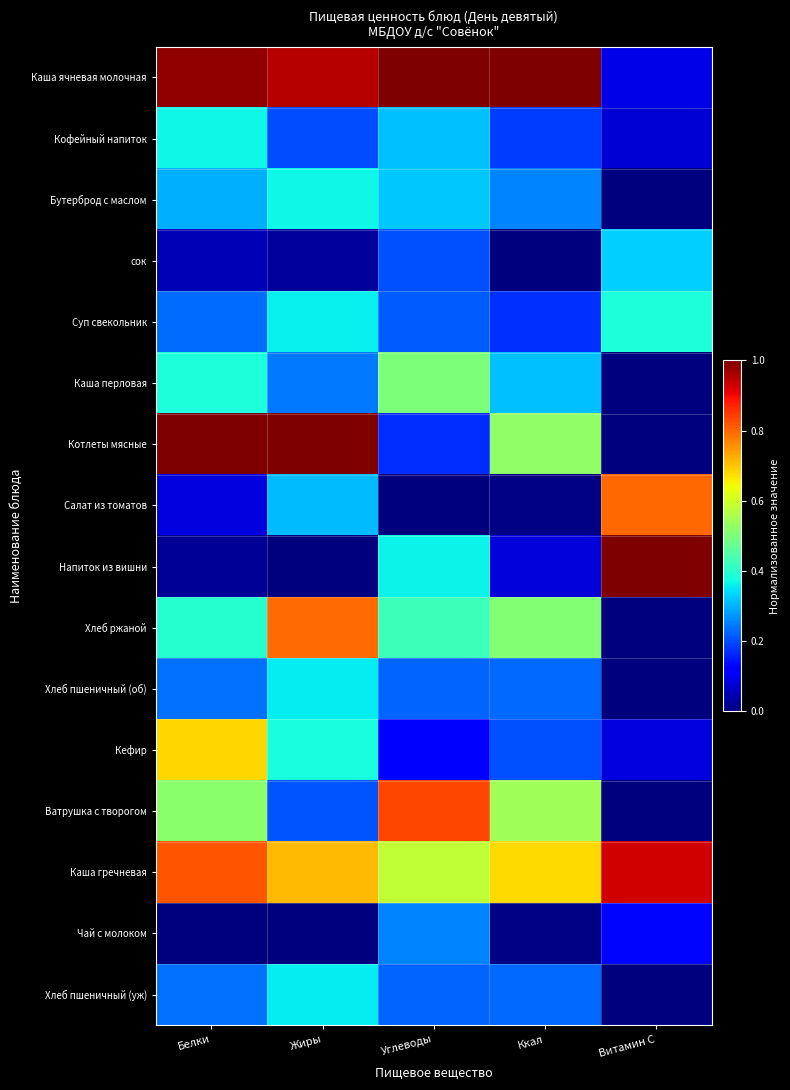

Between Углеводы and Витамин С, which series saw the biggest shift?

Каша ячневая молочная